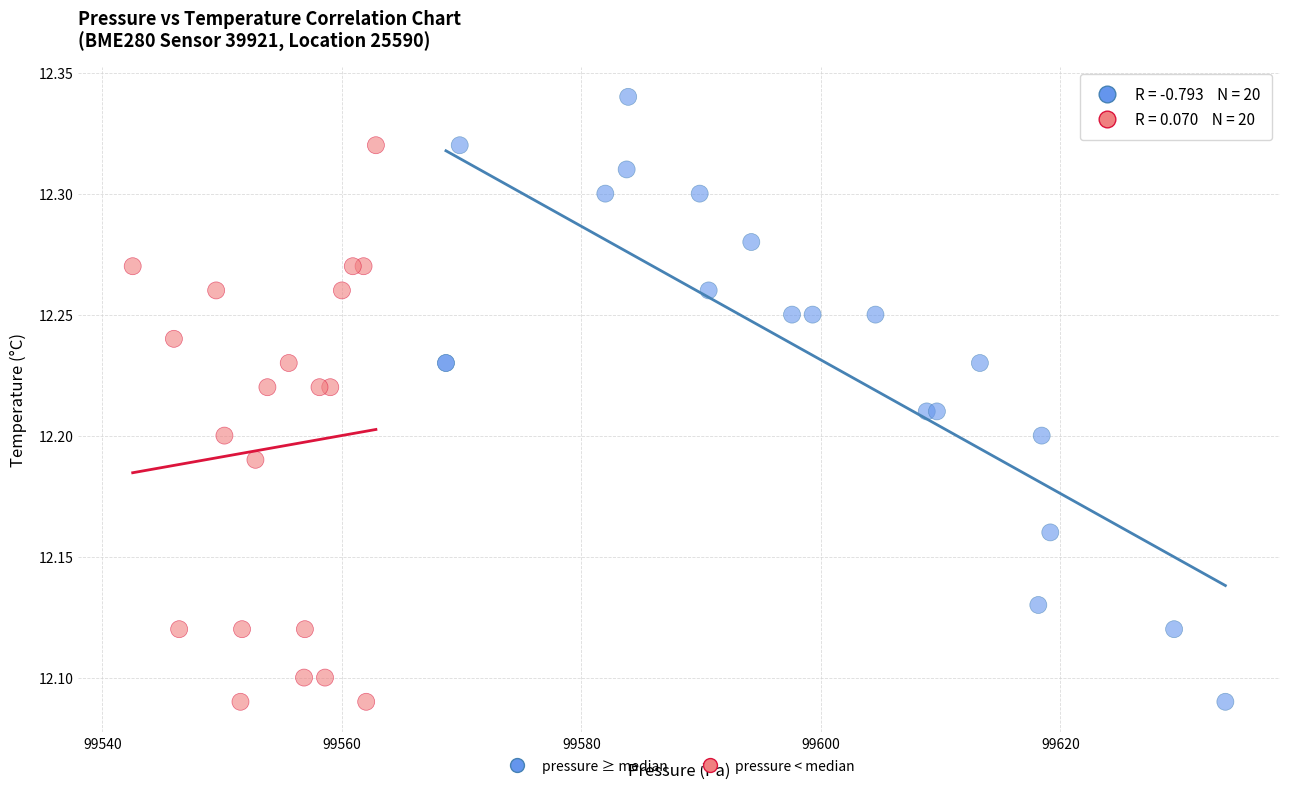

Which series reaches the maximum Y coordinate?

pressure ≥ median